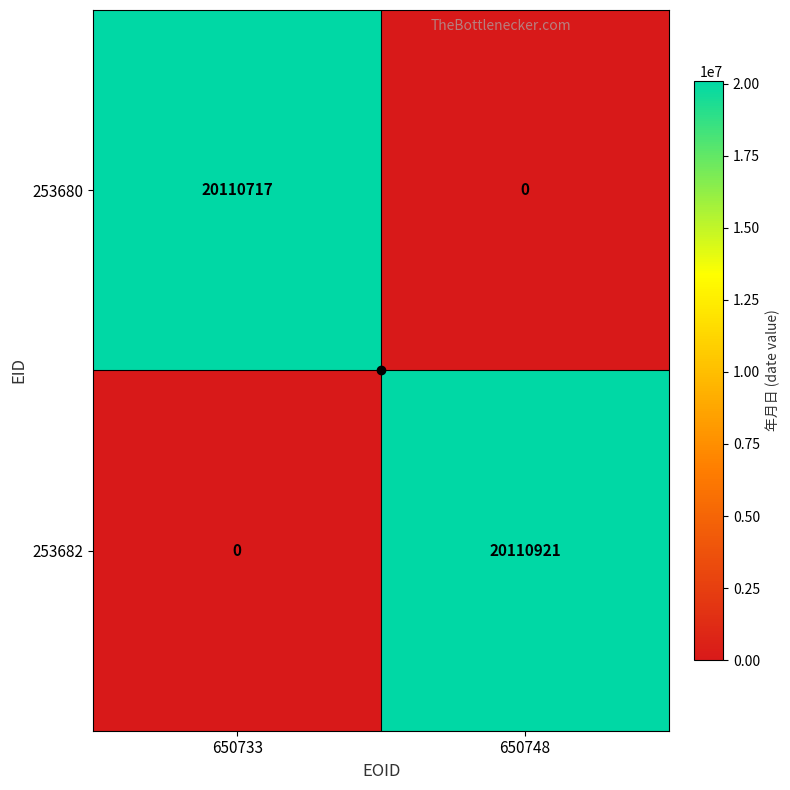

Rank the series at 650748 from lowest to highest value.

253680, 253682